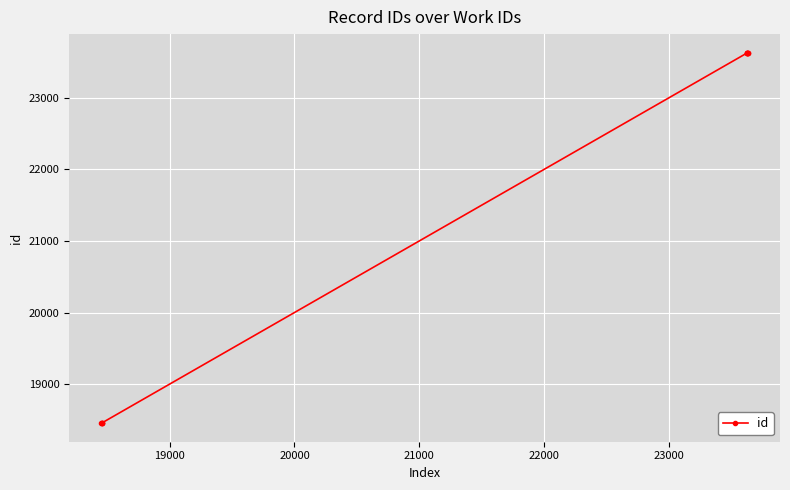

What is the difference between the maximum and minimum values?

5177